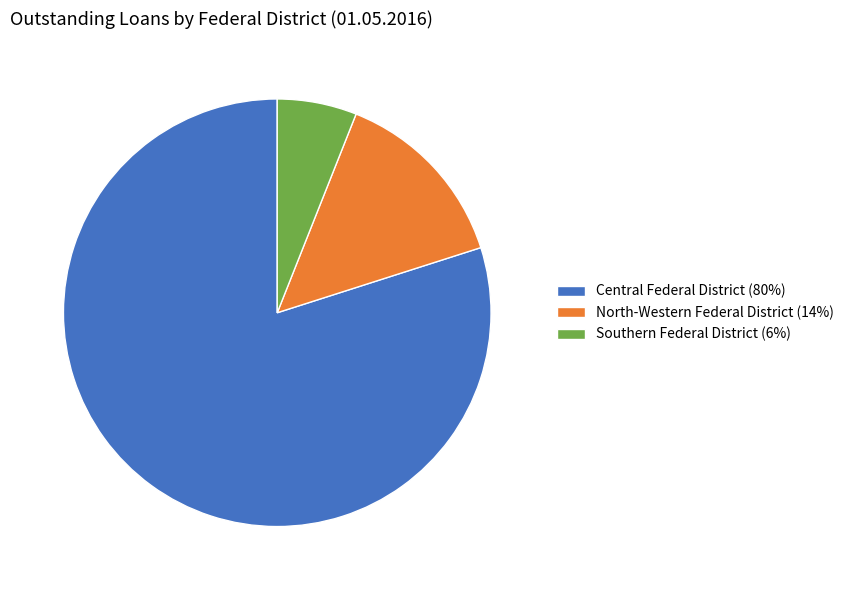

How many segments does this pie chart have?

3